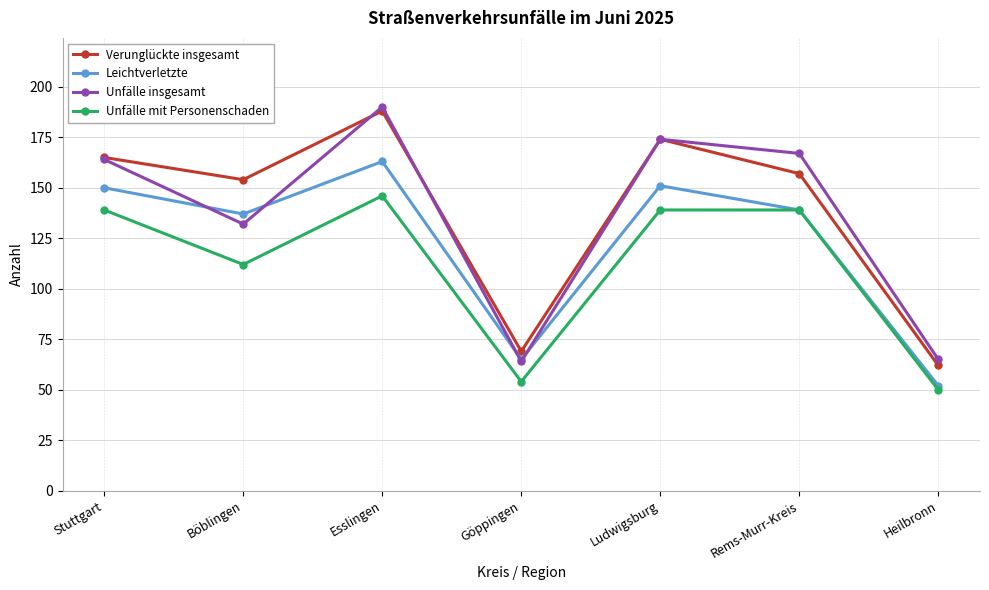

True or false: Verunglückte insgesamt and Unfälle mit Personenschaden cross at least once.

False